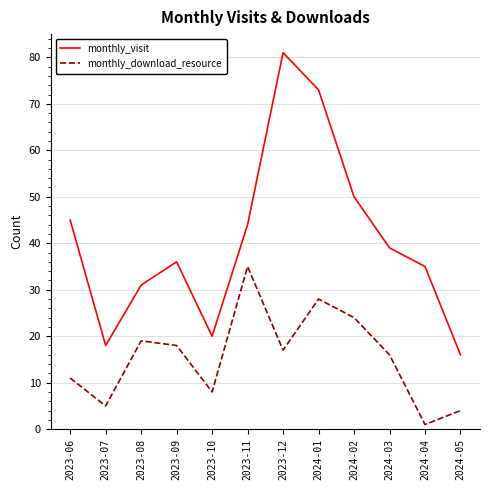

Which label corresponds to the largest value in the chart?

2023-12